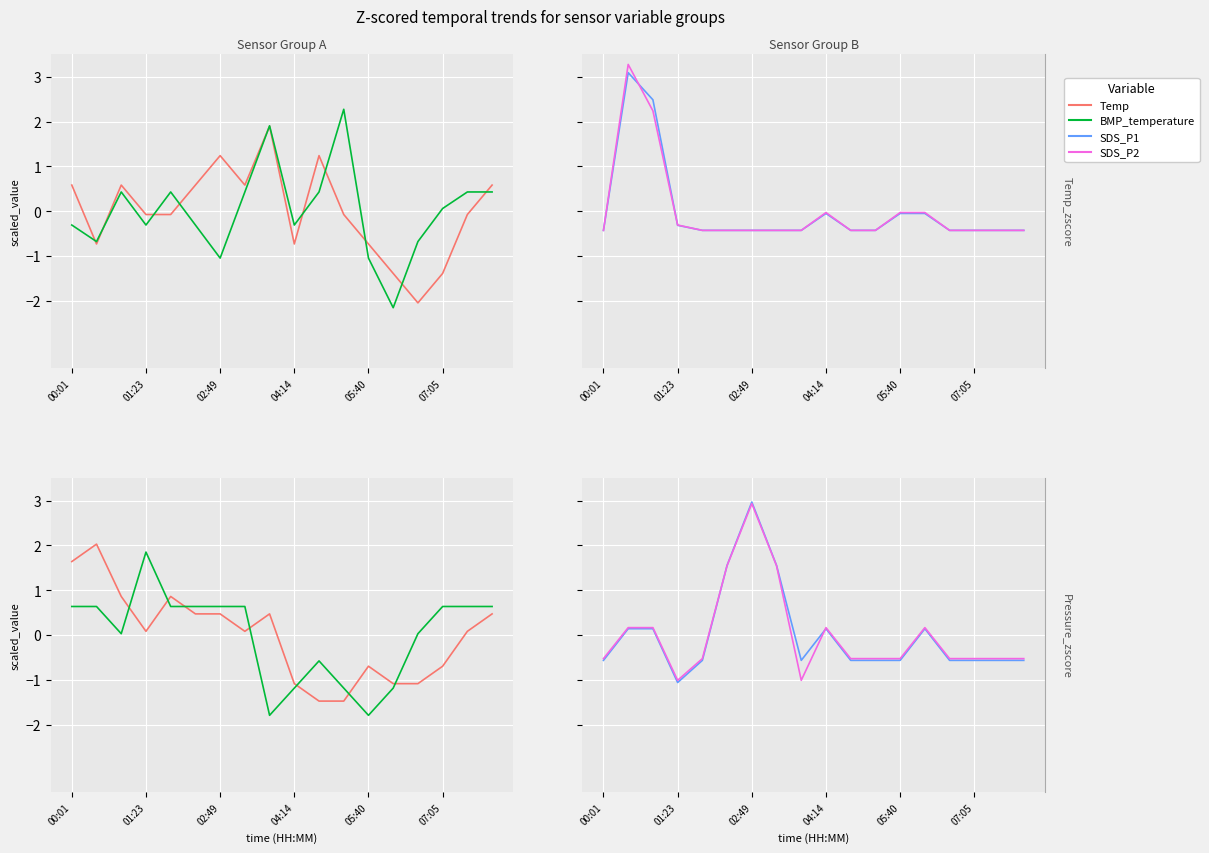

What is the label of the 7th point from the right?

11